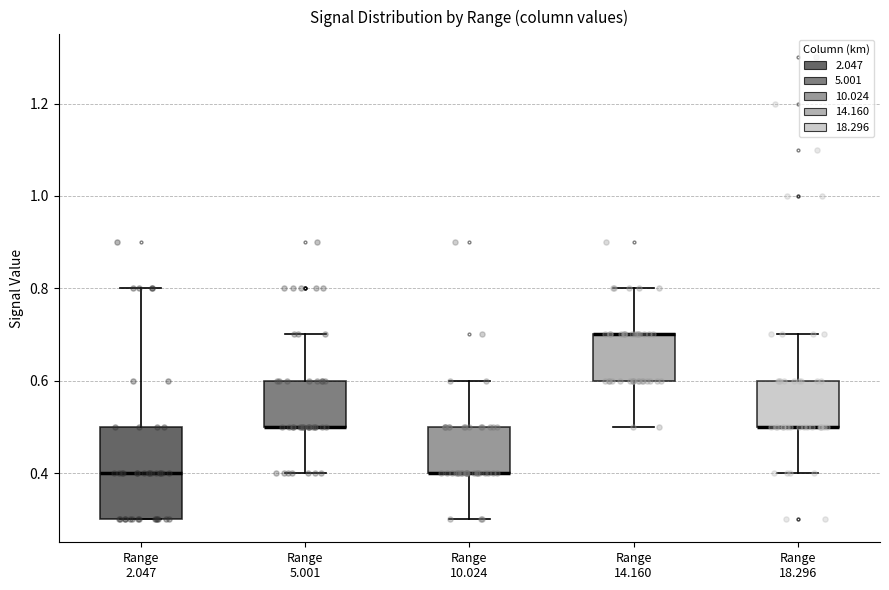

Reading left to right, transcribe this box plot: for each box, give where its median line is, the range the box spans, and where its two whiskers end, as read against the y-axis. The values are not printed on the chart, so give them approximately, as read against the axis.

Range 2.047: median 0.4, box 0.3 to 0.5, whiskers 0.3 to 0.8
Range 5.001: median 0.5 (drawn on the box's lower edge), box 0.5 to 0.6, whiskers 0.4 to 0.7
Range 10.024: median 0.4 (drawn on the box's lower edge), box 0.4 to 0.5, whiskers 0.3 to 0.6
Range 14.160: median 0.7 (drawn on the box's upper edge), box 0.6 to 0.7, whiskers 0.5 to 0.8
Range 18.296: median 0.5 (drawn on the box's lower edge), box 0.5 to 0.6, whiskers 0.4 to 0.7